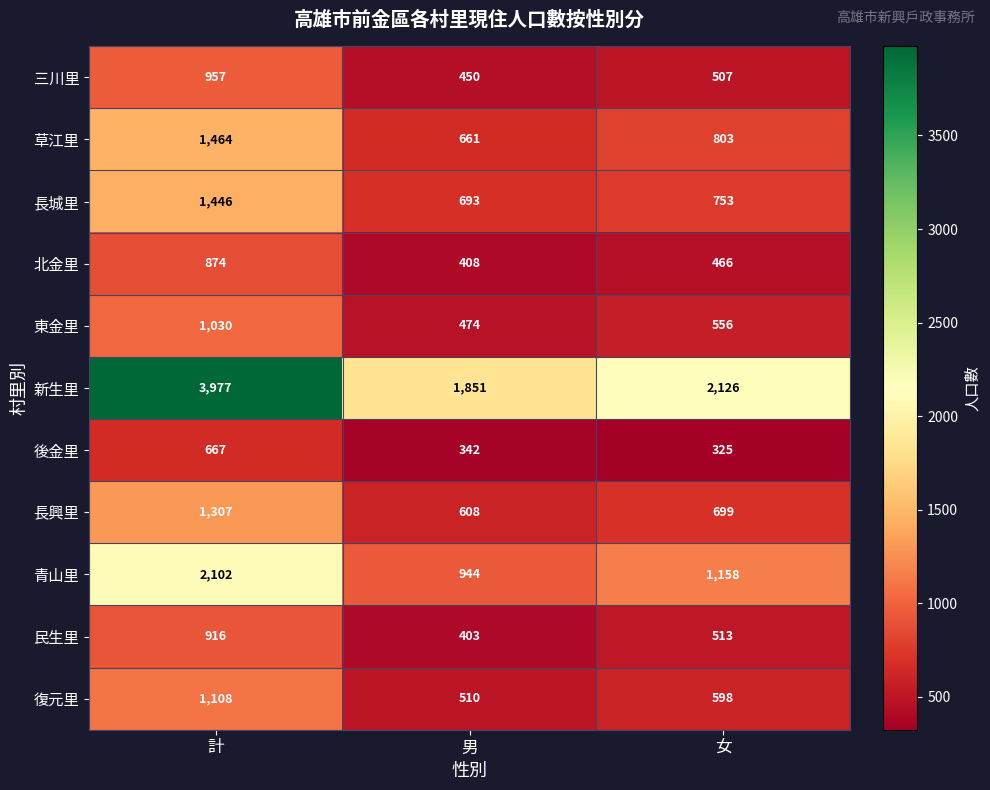

Which series has the largest total across all categories?

新生里